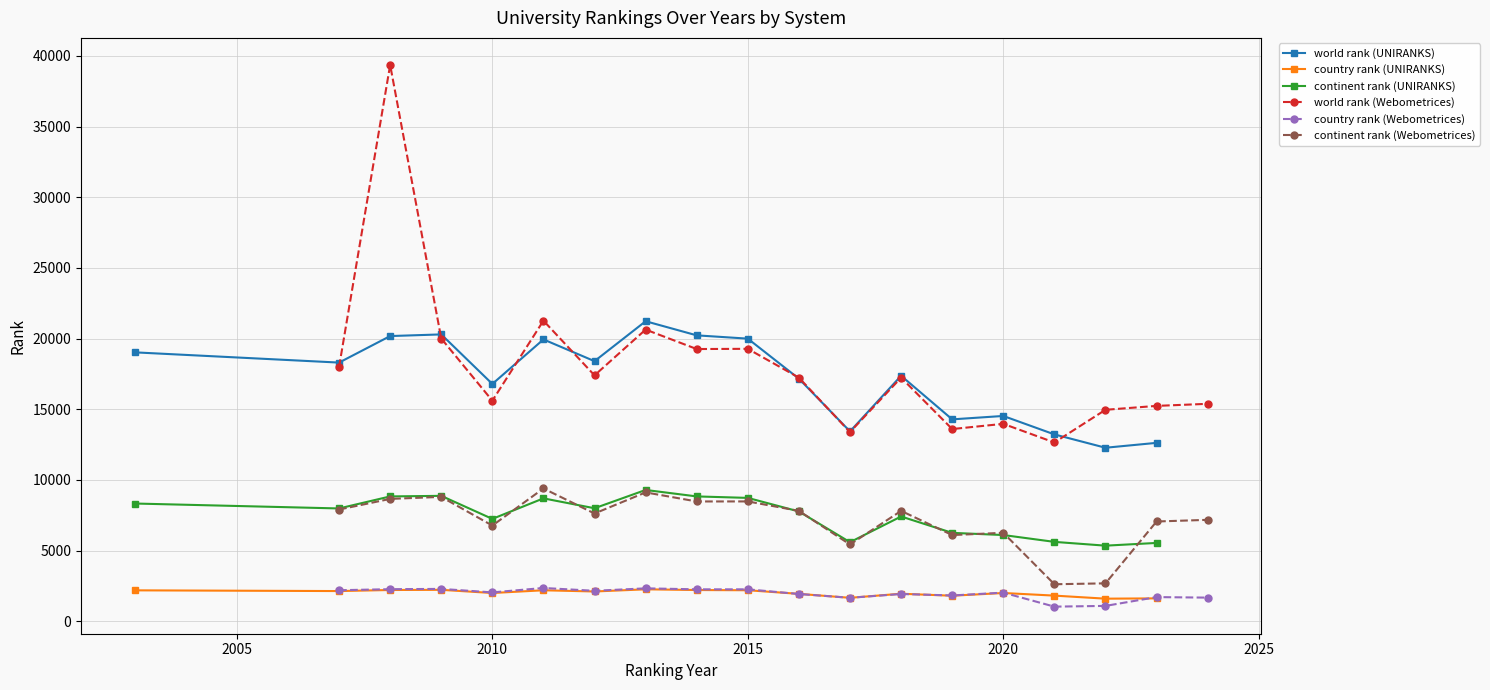

At how many categories does at least one series exceed 30291?

1